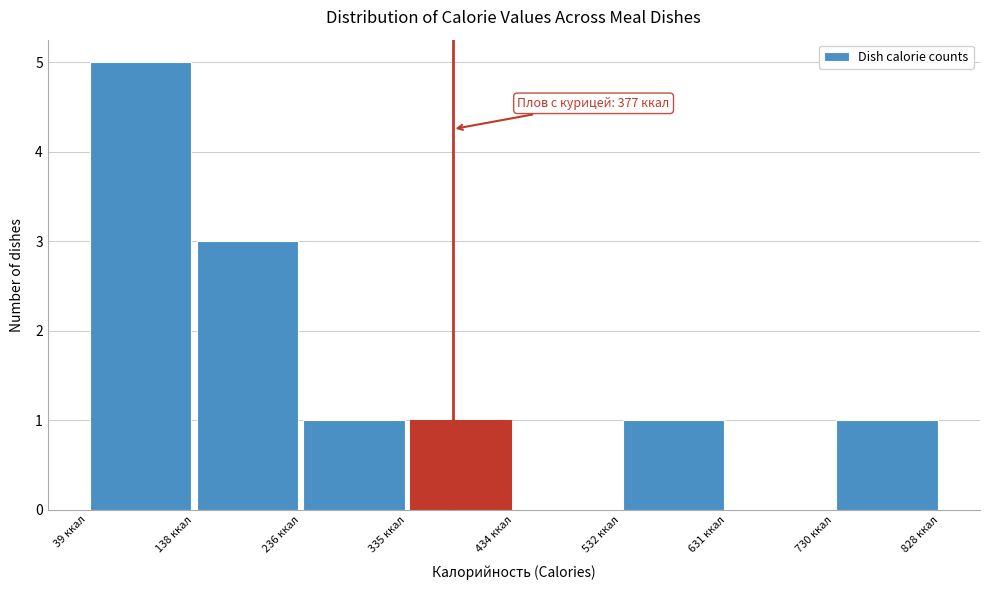

Which range on the x-axis has the tallest bar?

40 to 140